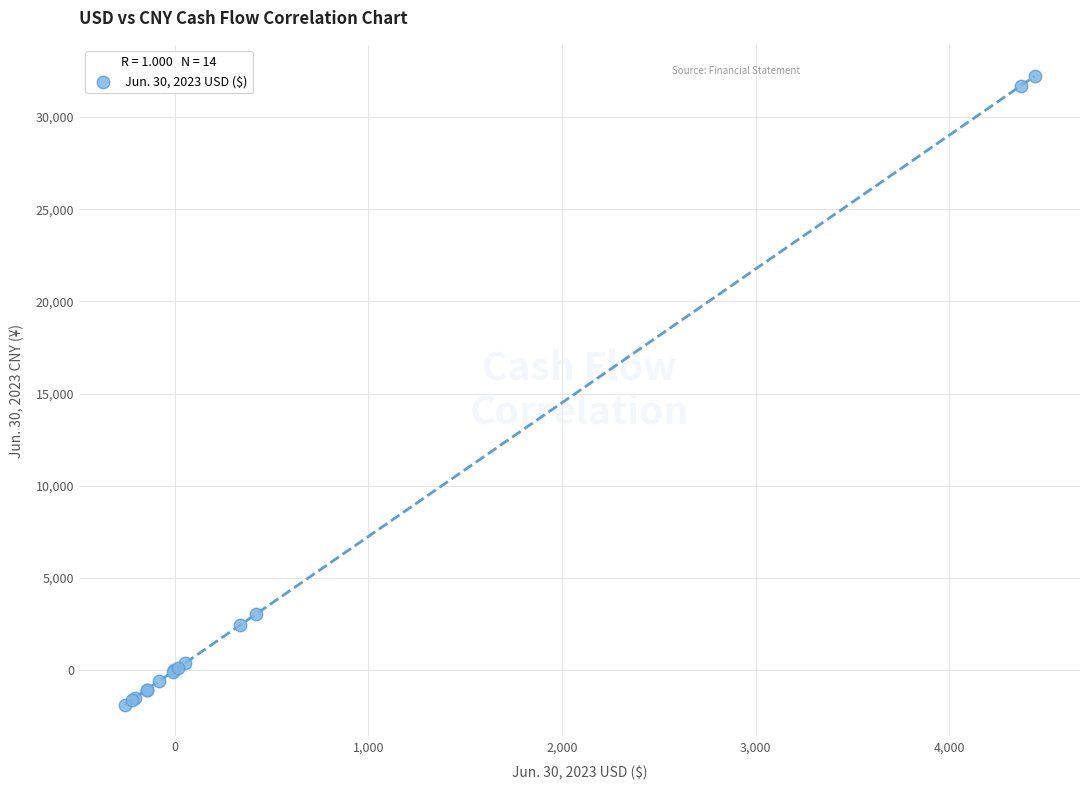

What Y value in the scatter plot is closest to 15165?

3047